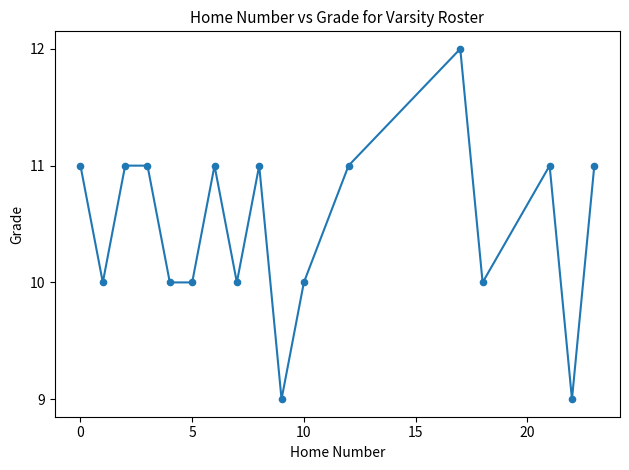

What is the difference between the maximum and minimum values?

3